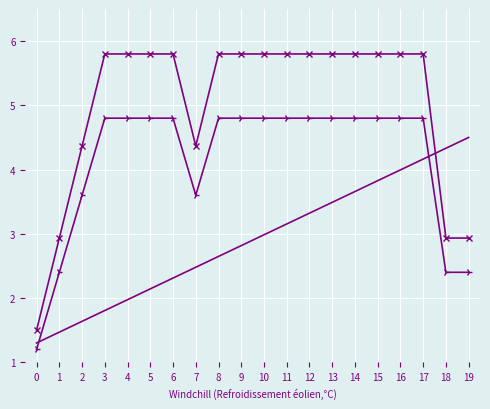

What is the total value across all series at 17?

14.8